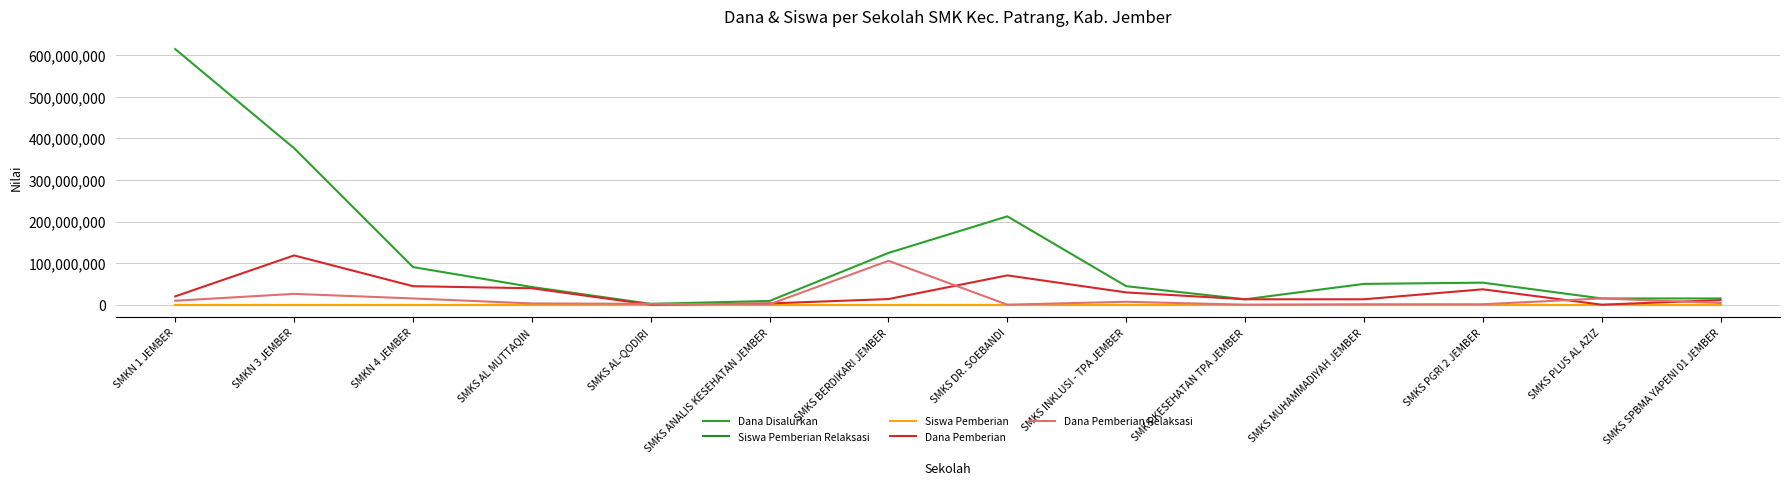

What is the difference between the maximum and minimum values in the Siswa Pemberian Relaksasi series?

120